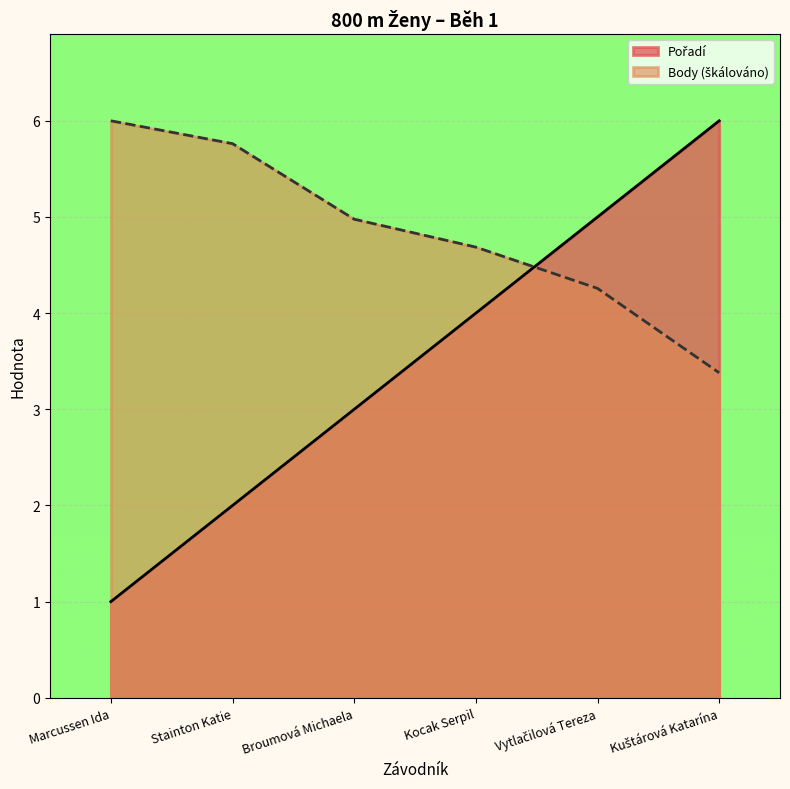

Reading right to left, extract all data points from this chart.

Pořadí: Kuštárová Katarína=6.0	Vytlačilová Tereza=5.0	Kocak Serpil=4.0	Broumová Michaela=3.0	Stainton Katie=2.0	Marcussen Ida=1.0
Body: Kuštárová Katarína=3.4	Vytlačilová Tereza=4.3	Kocak Serpil=4.7	Broumová Michaela=5.0	Stainton Katie=5.8	Marcussen Ida=6.0